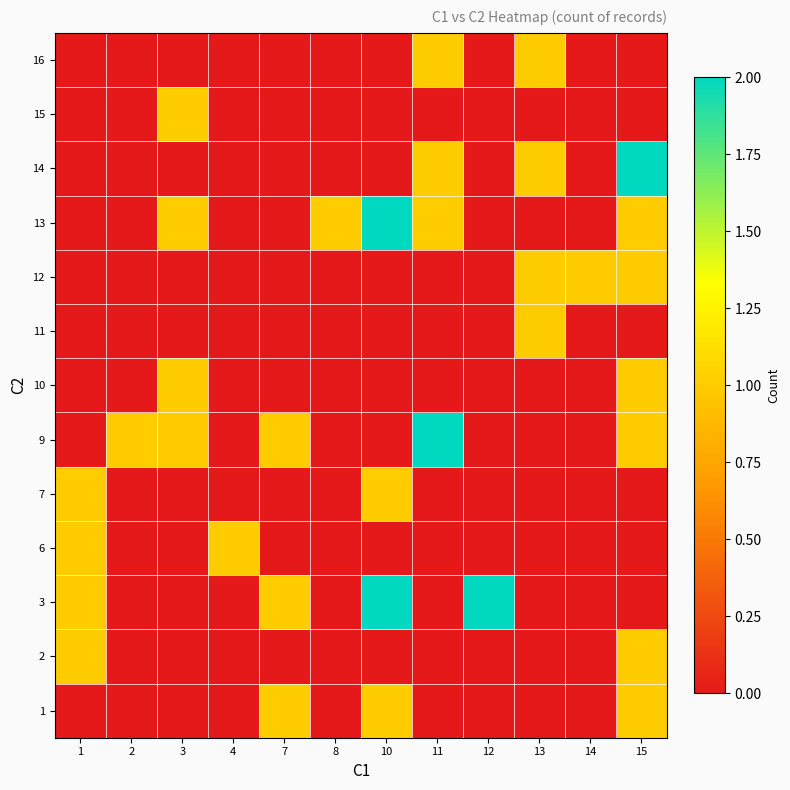

Rank the series at 15 from highest to lowest value.

14, 1, 2, 9, 10, 12, 13, 3, 6, 7, 11, 15, 16